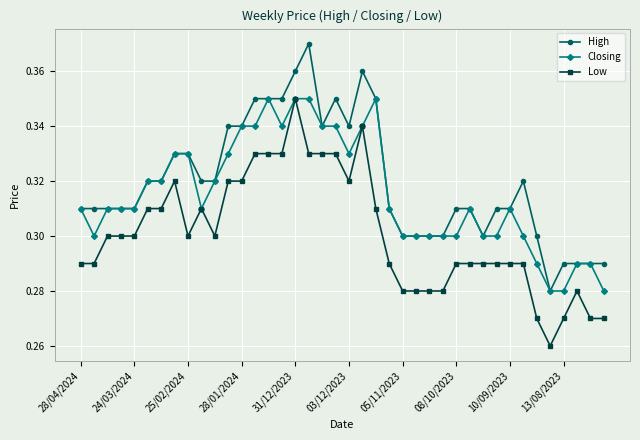

How many lines are shown in the chart?

3